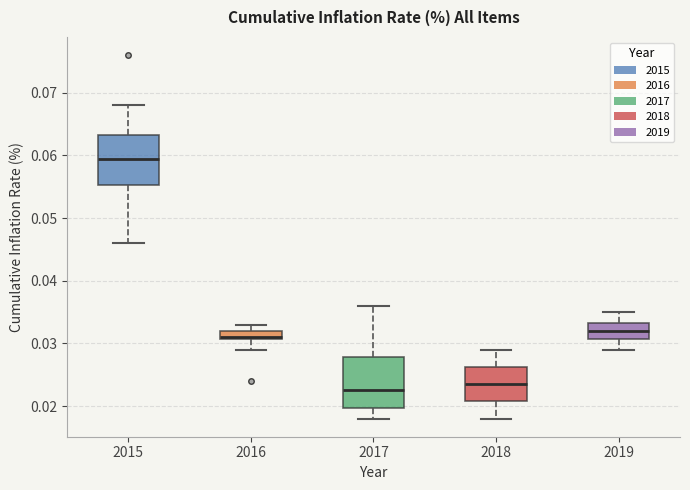

Where is the upper edge of the box at x = 2019 on the y-axis? The values are not printed on the chart, so give them approximately, as read against the axis.

0.033